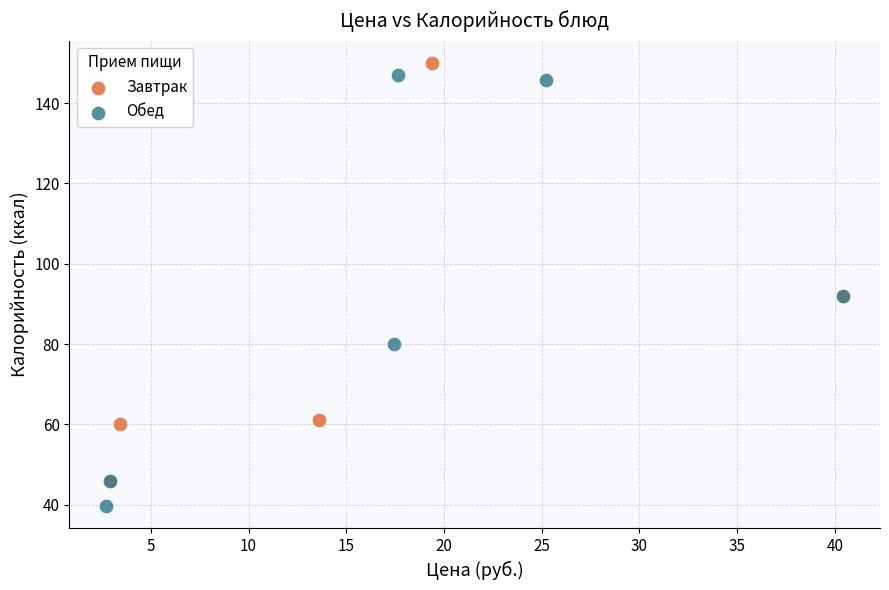

Which series reaches the maximum Y coordinate?

Завтрак